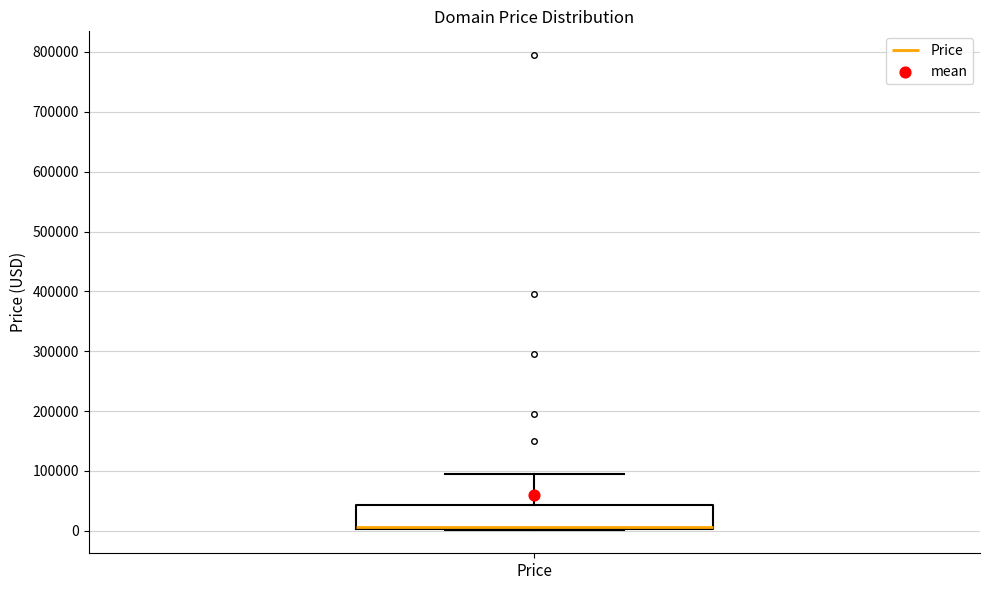

Where is the lower edge of the box for Price on the y-axis? The values are not printed on the chart, so give them approximately, as read against the axis.

0